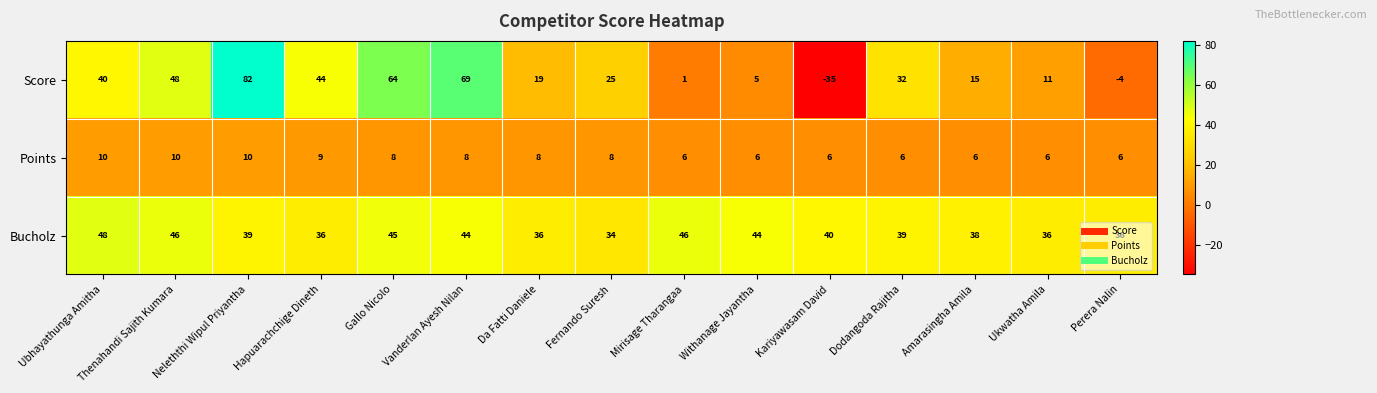

Which series has the widest spread of values?

Score